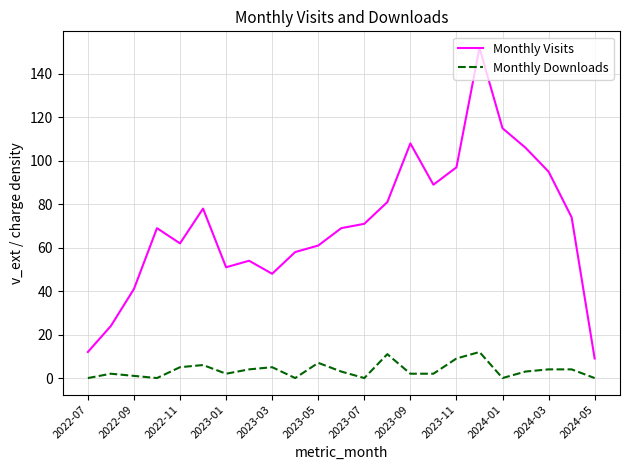

Reading left to right, transcribe all the data shown in this chart.

Monthly Visits: 12	24	41	69	62	78	51	54	48	58	61	69	71	81	108	89	97	152	115	106	95	74	9
Monthly Downloads: 0	2	1	0	5	6	2	4	5	0	7	3	0	11	2	2	9	12	0	3	4	4	0